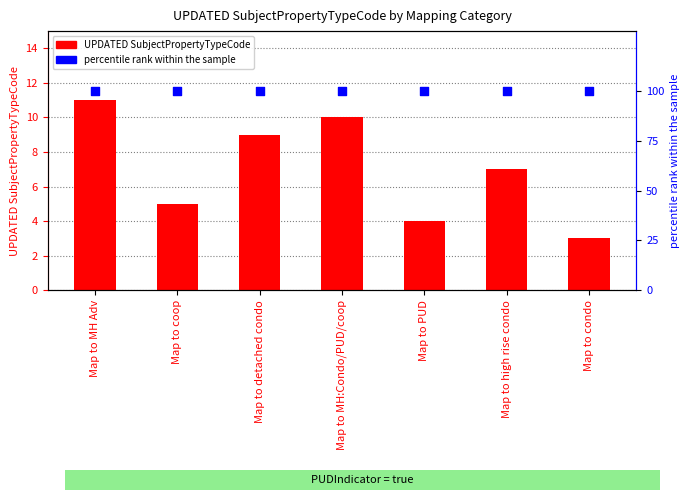

Which series contains the lowest Y value?

UPDATED SubjectPropertyTypeCode